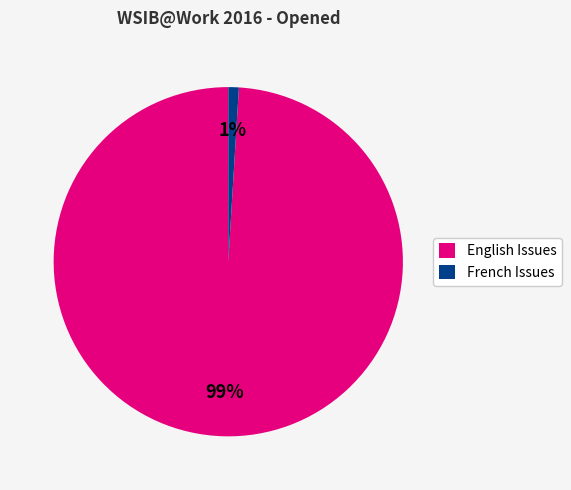

True or false: French Issues accounts for 1% of the total.

True